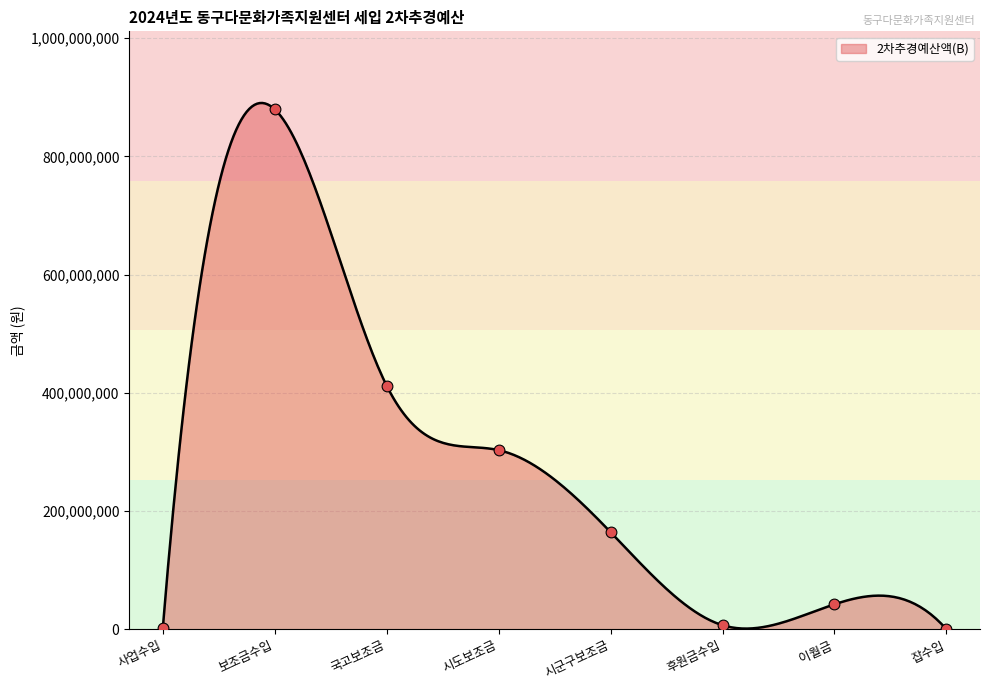

Which has a higher value, 잡수입 or 후원금수입?

후원금수입